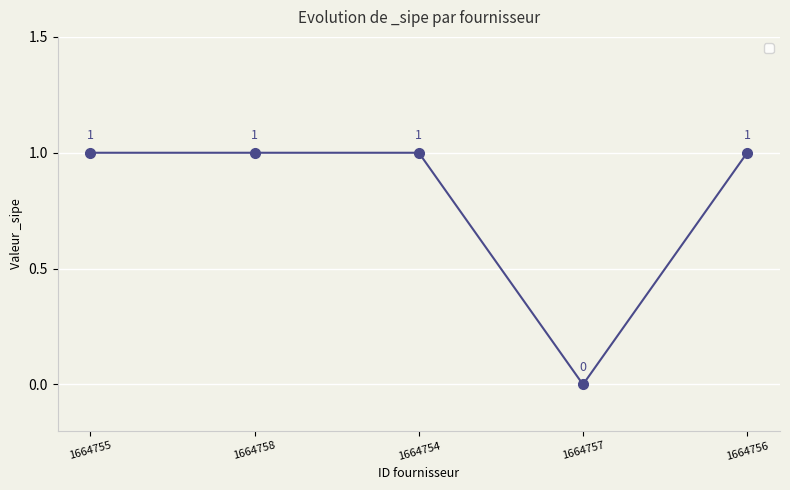

Count the values in the range 1 to 2.

4